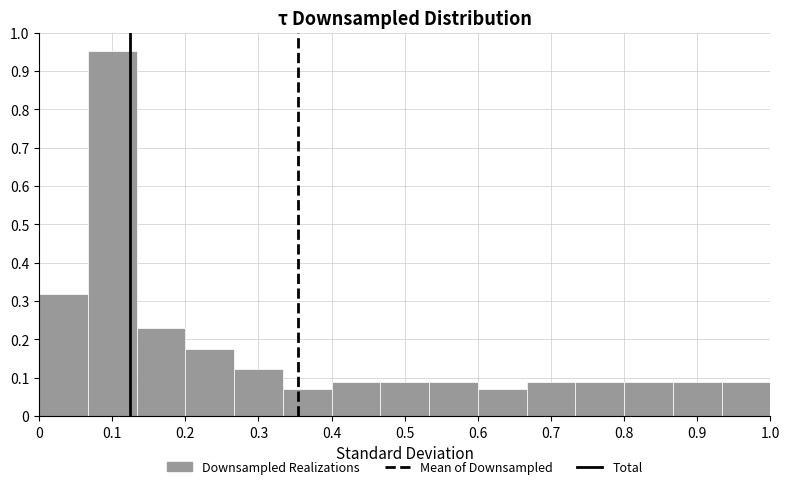

Reading left to right, transcribe this chart: for each bar, give the range it covers on the x-axis and its height. Neither the bar edges nor the heights are printed on the chart, so give them approximately, as read against the axes.

0.00 to 0.07: 0.32
0.07 to 0.13: 0.95
0.13 to 0.20: 0.23
0.20 to 0.27: 0.18
0.27 to 0.33: 0.12
0.33 to 0.40: 0.07
0.40 to 0.47: 0.09
0.47 to 0.53: 0.09
0.53 to 0.60: 0.09
0.60 to 0.67: 0.07
0.67 to 0.73: 0.09
0.73 to 0.80: 0.09
0.80 to 0.87: 0.09
0.87 to 0.93: 0.09
0.93 to 1.00: 0.09